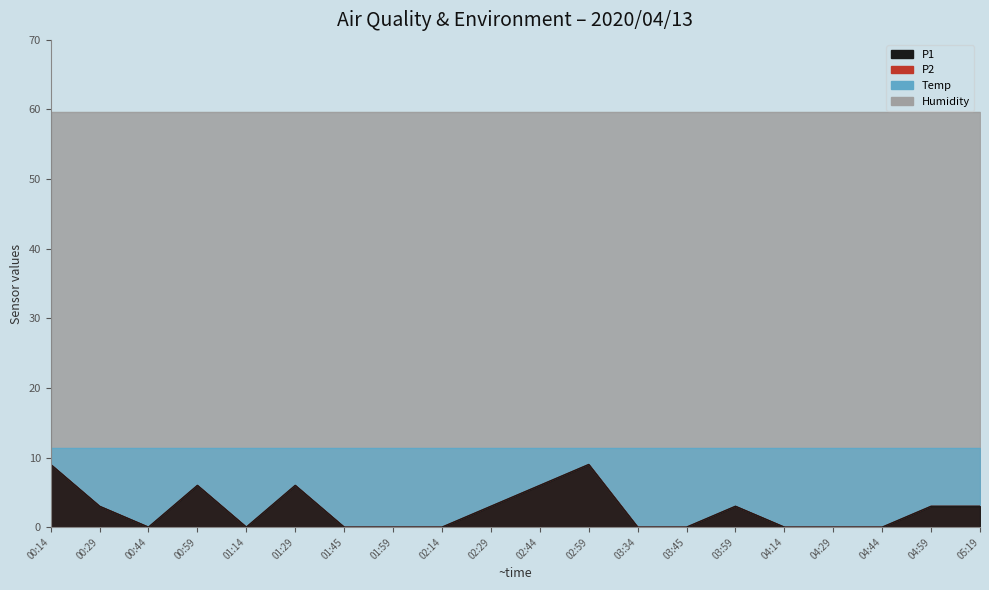

What is the maximum value for P2?

9